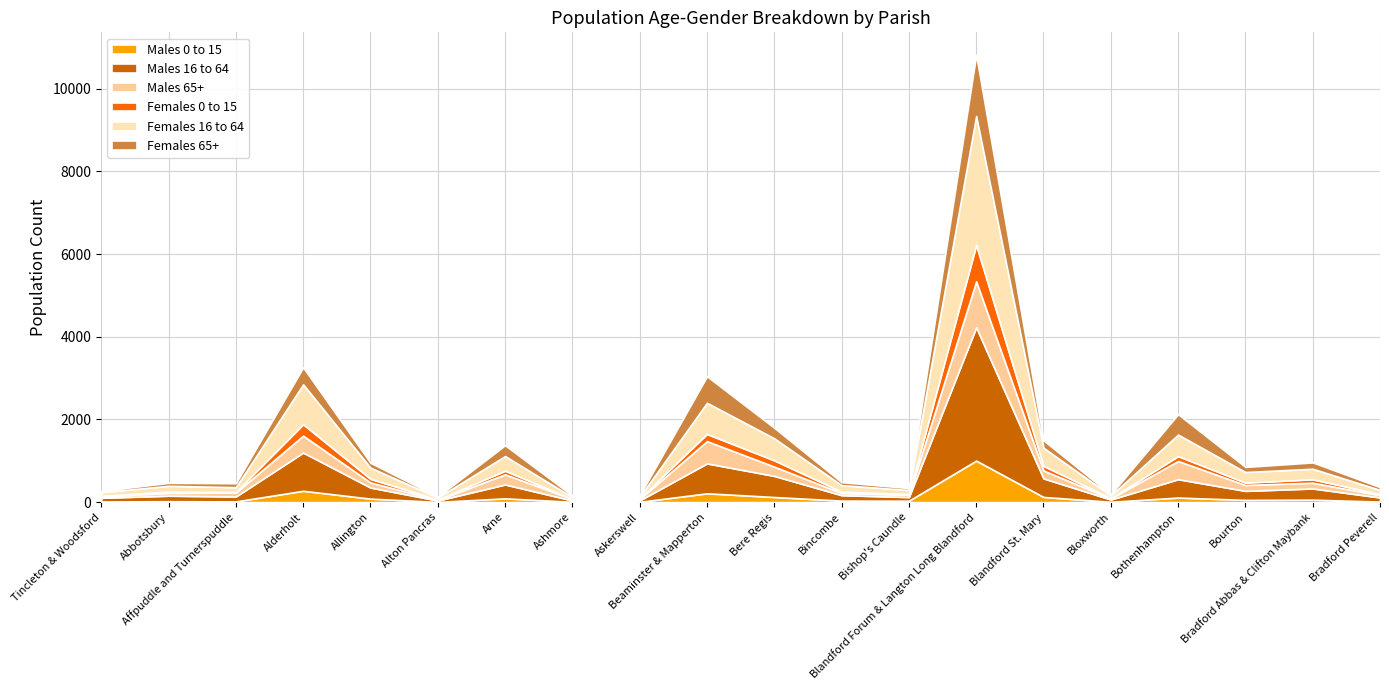

Reading left to right, what are all the values shown in this chart?

Males 0 to 15: Tincleton & Woodsford=16	Abbotsbury=23	Affpuddle and Turnerspuddle=18	Alderholt=275	Allington=85	Alton Pancras=6	Arne=92	Ashmore=8	Askerswell=8	Beaminster & Mapperton=214	Bere Regis=124	Bincombe=37	Bishop's Caundle=35	Blandford Forum & Langton Long Blandford=1005	Blandford St. Mary=126	Bloxworth=9	Bothenhampton=111	Bourton=54	Bradford Abbas & Clifton Maybank=60	Bradford Peverell=13
Males 16 to 64: Tincleton & Woodsford=89	Abbotsbury=133	Affpuddle and Turnerspuddle=119	Alderholt=925	Allington=269	Alton Pancras=34	Arne=336	Ashmore=33	Askerswell=34	Beaminster & Mapperton=724	Bere Regis=511	Bincombe=132	Bishop's Caundle=88	Blandford Forum & Langton Long Blandford=3226	Blandford St. Mary=449	Bloxworth=55	Bothenhampton=444	Bourton=219	Bradford Abbas & Clifton Maybank=271	Bradford Peverell=101
Males 65+: Tincleton & Woodsford=32	Abbotsbury=67	Affpuddle and Turnerspuddle=95	Alderholt=409	Allington=122	Alton Pancras=13	Arne=245	Ashmore=36	Askerswell=35	Beaminster & Mapperton=539	Bere Regis=224	Bincombe=54	Bishop's Caundle=54	Blandford Forum & Langton Long Blandford=1111	Blandford St. Mary=191	Bloxworth=26	Bothenhampton=441	Bourton=142	Bradford Abbas & Clifton Maybank=139	Bradford Peverell=55
Females 0 to 15: Tincleton & Woodsford=18	Abbotsbury=31	Affpuddle and Turnerspuddle=16	Alderholt=276	Allington=89	Alton Pancras=12	Arne=87	Ashmore=2	Askerswell=14	Beaminster & Mapperton=173	Bere Regis=152	Bincombe=32	Bishop's Caundle=20	Blandford Forum & Langton Long Blandford=881	Blandford St. Mary=111	Bloxworth=9	Bothenhampton=118	Bourton=58	Bradford Abbas & Clifton Maybank=83	Bradford Peverell=24
Females 16 to 64: Tincleton & Woodsford=85	Abbotsbury=141	Affpuddle and Turnerspuddle=114	Alderholt=965	Allington=270	Alton Pancras=47	Arne=355	Ashmore=42	Askerswell=36	Beaminster & Mapperton=754	Bere Regis=533	Bincombe=156	Bishop's Caundle=97	Blandford Forum & Langton Long Blandford=3119	Blandford St. Mary=440	Bloxworth=61	Bothenhampton=520	Bourton=255	Bradford Abbas & Clifton Maybank=255	Bradford Peverell=102
Females 65+: Tincleton & Woodsford=32	Abbotsbury=73	Affpuddle and Turnerspuddle=96	Alderholt=412	Allington=118	Alton Pancras=21	Arne=263	Ashmore=38	Askerswell=40	Beaminster & Mapperton=642	Bere Regis=255	Bincombe=73	Bishop's Caundle=47	Blandford Forum & Langton Long Blandford=1482	Blandford St. Mary=179	Bloxworth=28	Bothenhampton=494	Bourton=124	Bradford Abbas & Clifton Maybank=153	Bradford Peverell=69